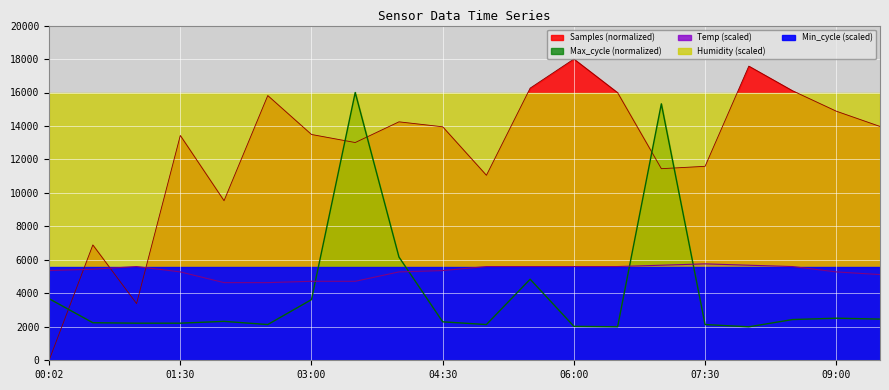

Between 2023/04/25 05:30 and 2023/04/25 00:02, which is larger?

2023/04/25 05:30